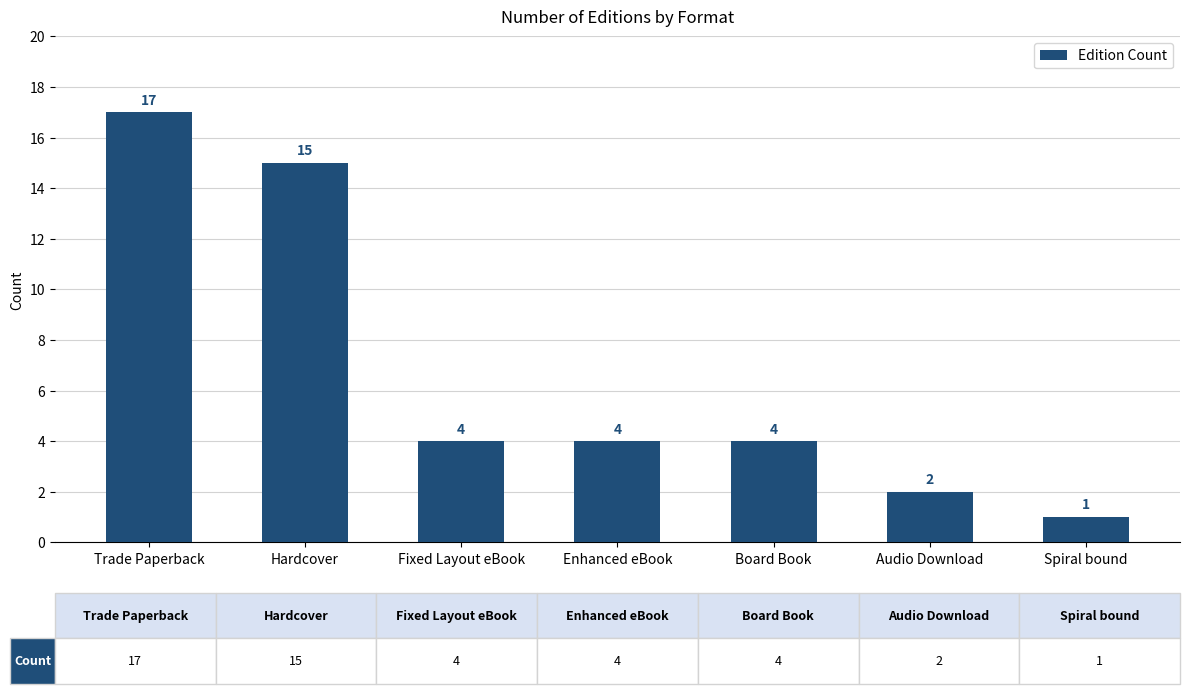

What is the label of the 1st bar from the right?

Spiral bound